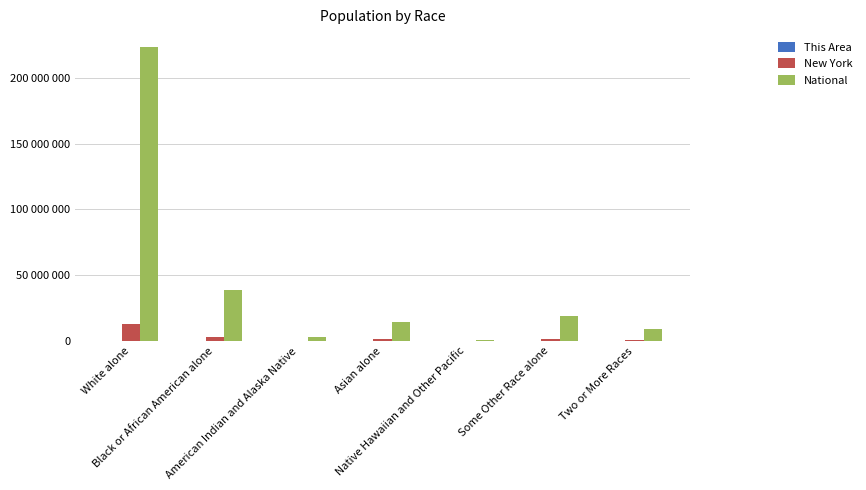

What is the total value across all series at Asian alone?

16094517